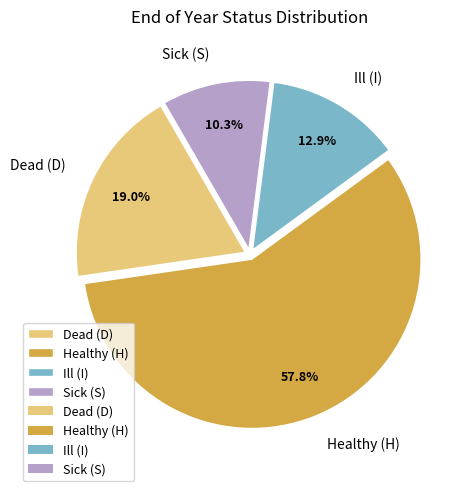

Approximately how many times larger is the value at Dead (D) compared to Healthy (H)?

0.3